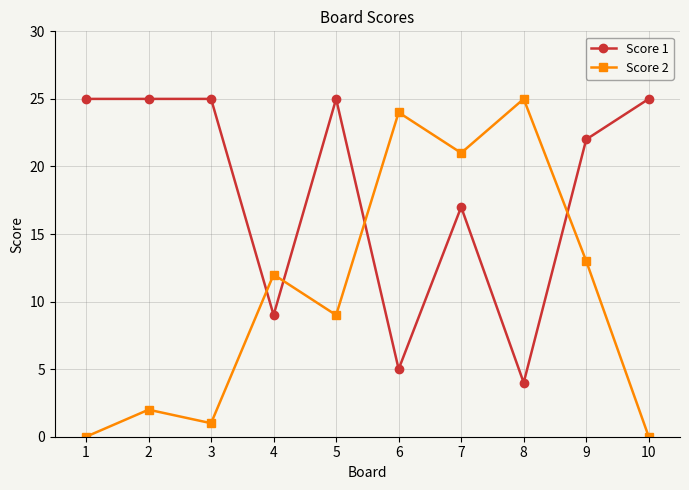

At how many categories does at least one series exceed 13?

9